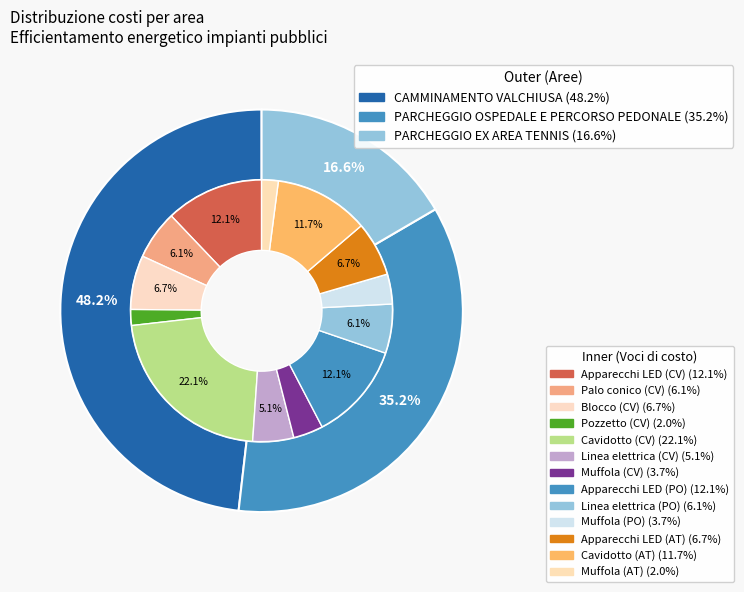

What is the ratio of the value at PARCHEGGIO EX AREA TENNIS to the value at CAMMINAMENTO VALCHIUSA?

0.3